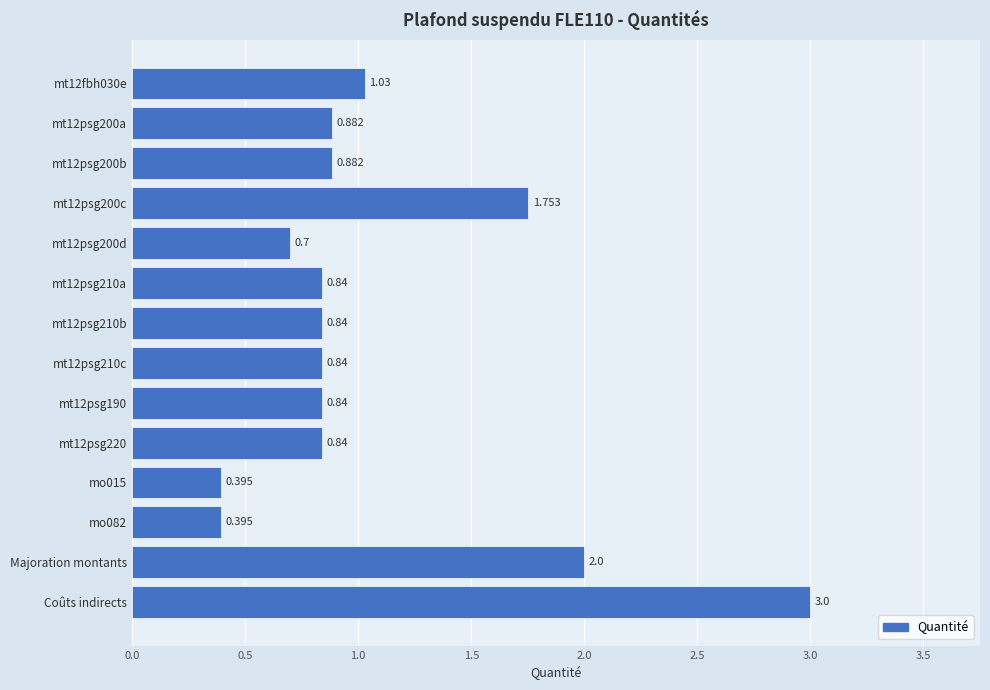

Which label corresponds to the largest value in the chart?

Coûts indirects